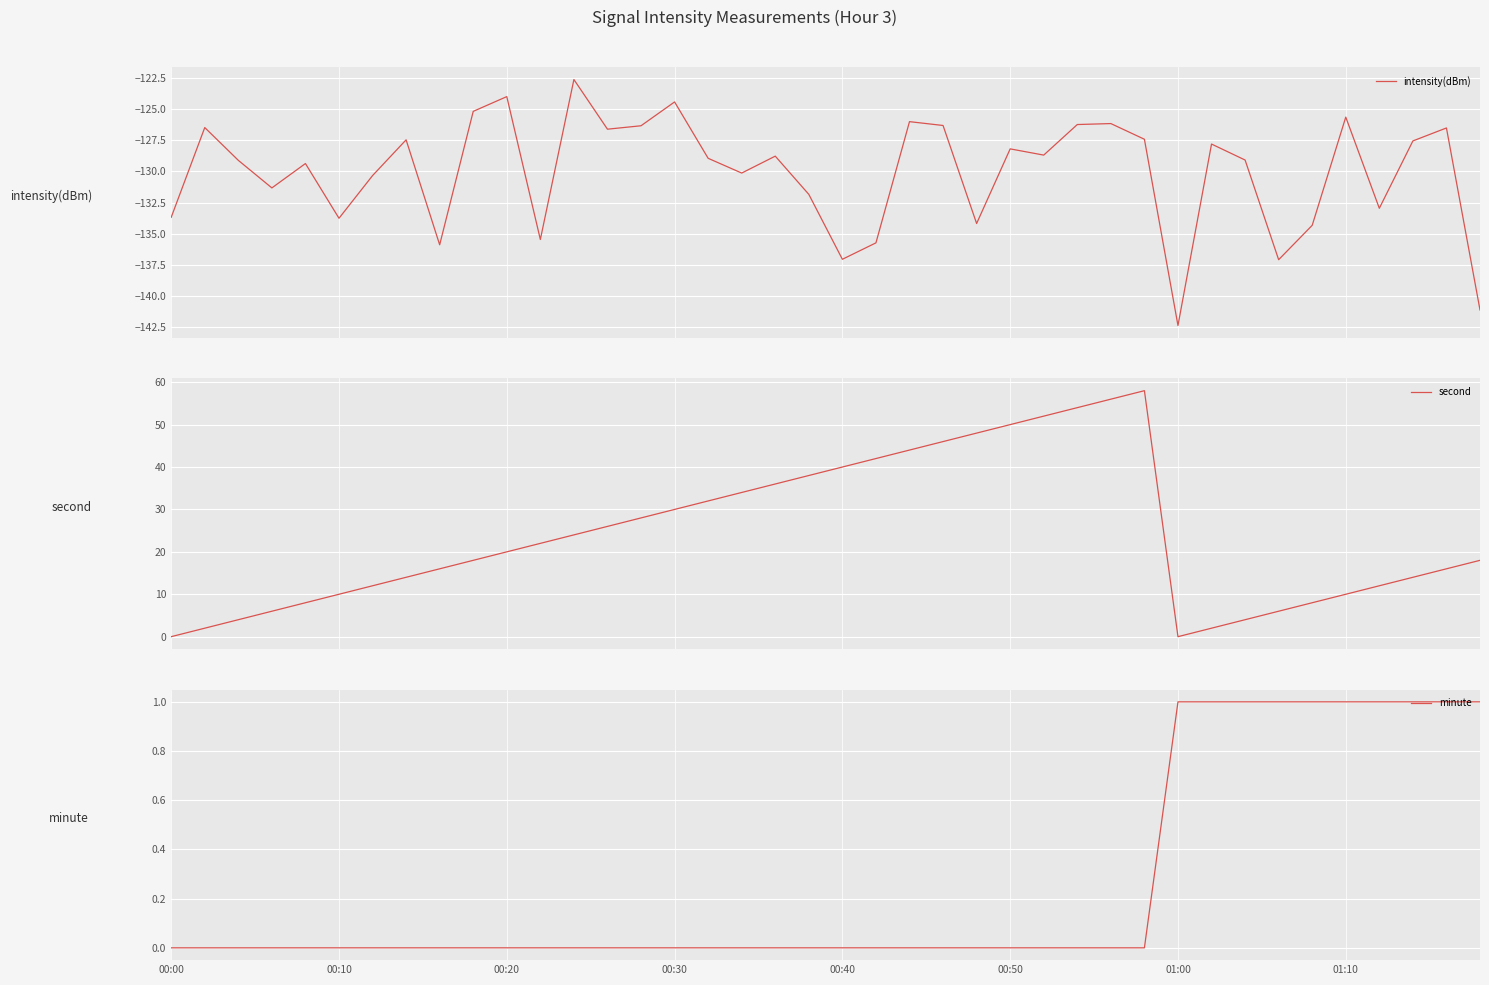

What is the minimum value for intensity(dBm)?

-142.4